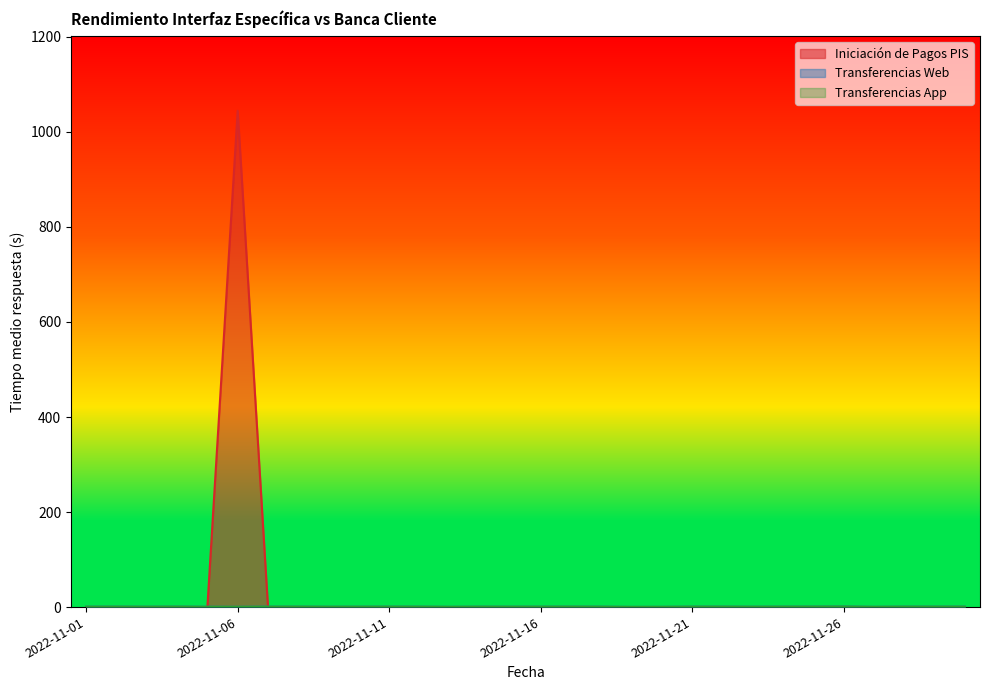

Reading left to right, what are all the values shown in this chart?

Iniciación de Pagos PIS: 2022-11-01=0.0	2022-11-02=0.0	2022-11-03=0.0	2022-11-04=0.0	2022-11-05=0.0	2022-11-06=1044.5	2022-11-07=0.0	2022-11-08=0.0	2022-11-09=0.0	2022-11-10=0.0	2022-11-11=0.0	2022-11-12=0.0	2022-11-13=0.0	2022-11-14=0.0	2022-11-15=0.0	2022-11-16=0.0	2022-11-17=0.0	2022-11-18=0.0	2022-11-19=0.0	2022-11-20=0.0	2022-11-21=0.0	2022-11-22=0.0	2022-11-23=0.0	2022-11-24=0.0	2022-11-25=0.0	2022-11-26=0.0	2022-11-27=0.0	2022-11-28=0.0	2022-11-29=0.0	2022-11-30=0.0
Transferencias Web: 2022-11-01=0.8	2022-11-02=0.9	2022-11-03=0.8	2022-11-04=0.9	2022-11-05=0.7	2022-11-06=0.5	2022-11-07=0.8	2022-11-08=0.9	2022-11-09=0.7	2022-11-10=0.8	2022-11-11=0.9	2022-11-12=0.8	2022-11-13=0.6	2022-11-14=0.8	2022-11-15=0.8	2022-11-16=0.8	2022-11-17=0.9	2022-11-18=0.8	2022-11-19=0.4	2022-11-20=0.5	2022-11-21=0.9	2022-11-22=0.9	2022-11-23=0.8	2022-11-24=0.9	2022-11-25=1.0	2022-11-26=1.1	2022-11-27=0.6	2022-11-28=0.9	2022-11-29=0.9	2022-11-30=0.9
Transferencias App: 2022-11-01=0.8	2022-11-02=0.9	2022-11-03=0.8	2022-11-04=0.9	2022-11-05=0.7	2022-11-06=0.5	2022-11-07=0.8	2022-11-08=0.9	2022-11-09=0.7	2022-11-10=0.8	2022-11-11=0.9	2022-11-12=0.8	2022-11-13=0.6	2022-11-14=0.8	2022-11-15=0.8	2022-11-16=0.8	2022-11-17=0.9	2022-11-18=0.8	2022-11-19=0.4	2022-11-20=0.5	2022-11-21=0.9	2022-11-22=0.9	2022-11-23=0.8	2022-11-24=0.9	2022-11-25=1.0	2022-11-26=1.1	2022-11-27=0.6	2022-11-28=0.9	2022-11-29=0.9	2022-11-30=0.9